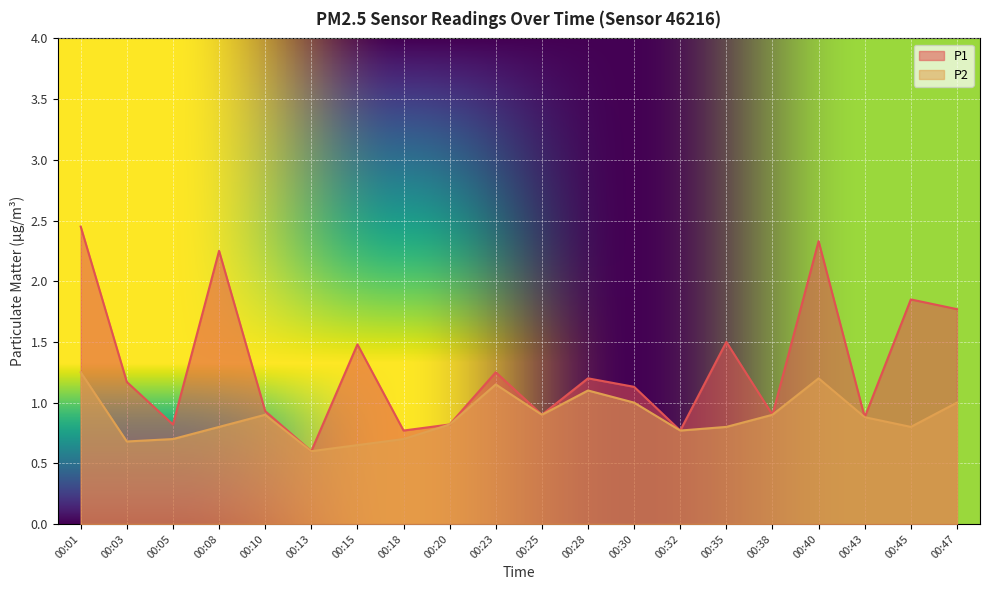

True or false: P2 and P1 intersect in this chart.

False